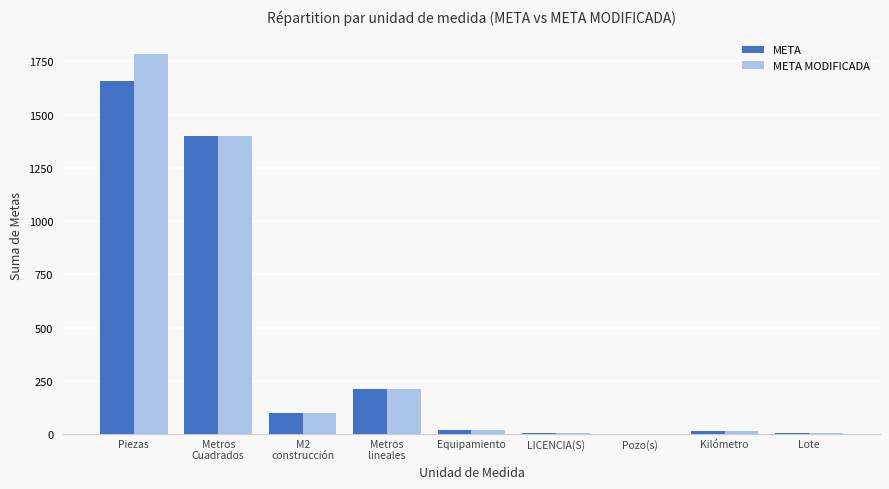

At which category is the sum across all series the highest?

Piezas